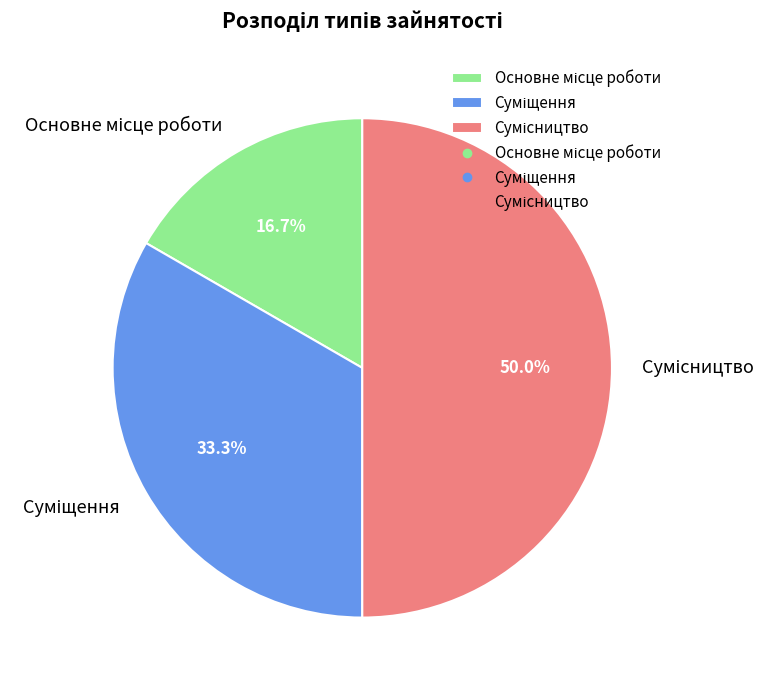

To the nearest percent, what is the difference between the largest and smallest slice percentages?

33%